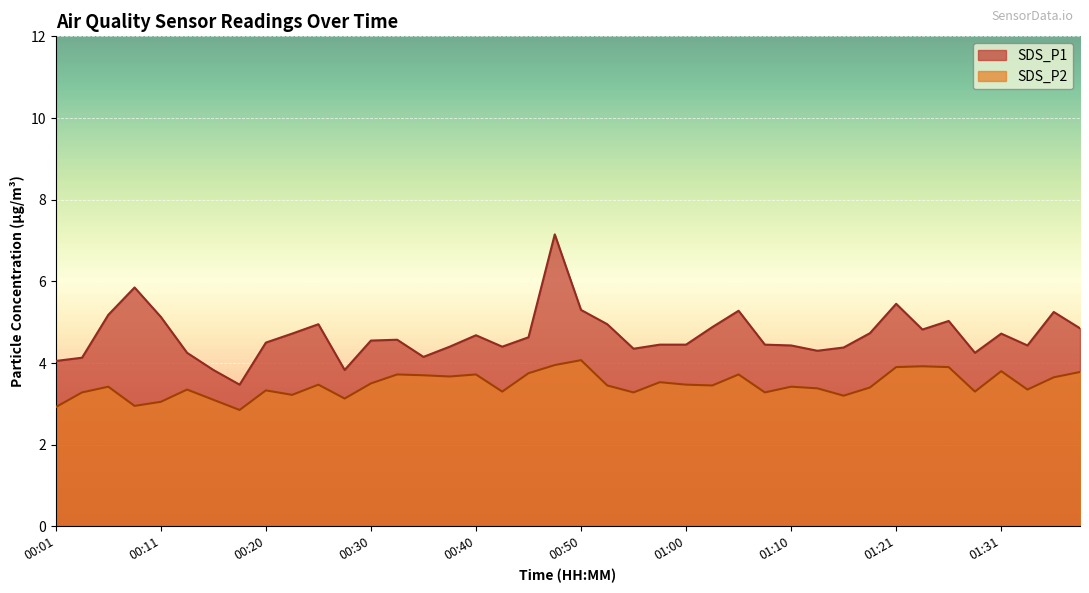

Does the chart display data point markers on the line(s)?

No